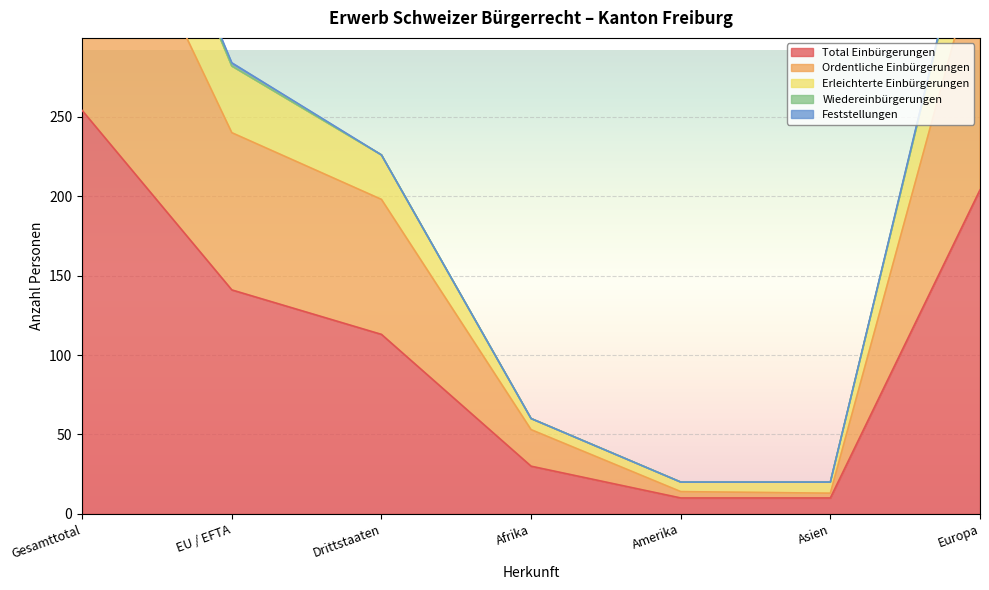

What value does the Total Einbürgerungen series have at EU / EFTA?

141